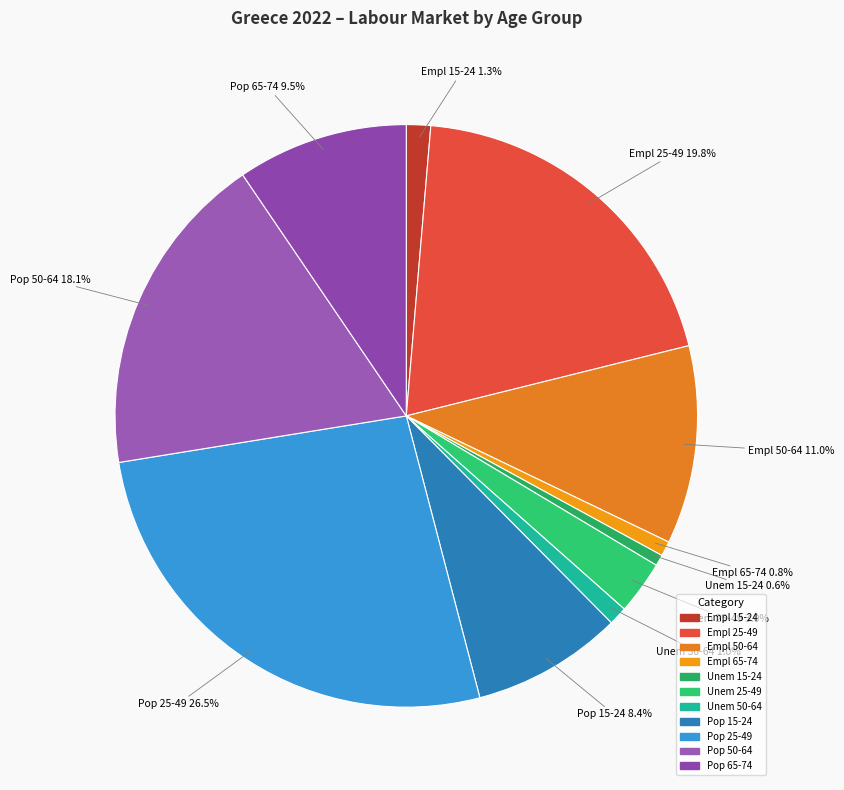

What is the largest slice in the pie chart?

Pop 25-49